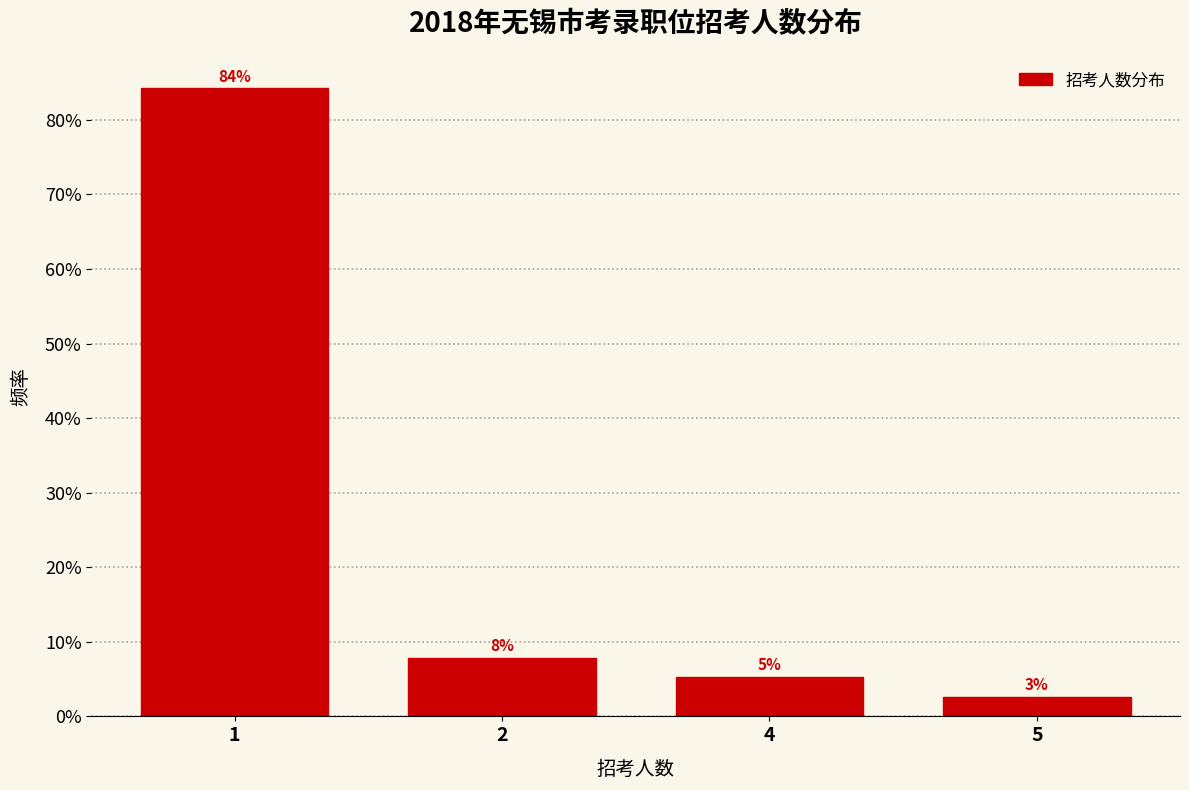

Are the bars horizontal?

No